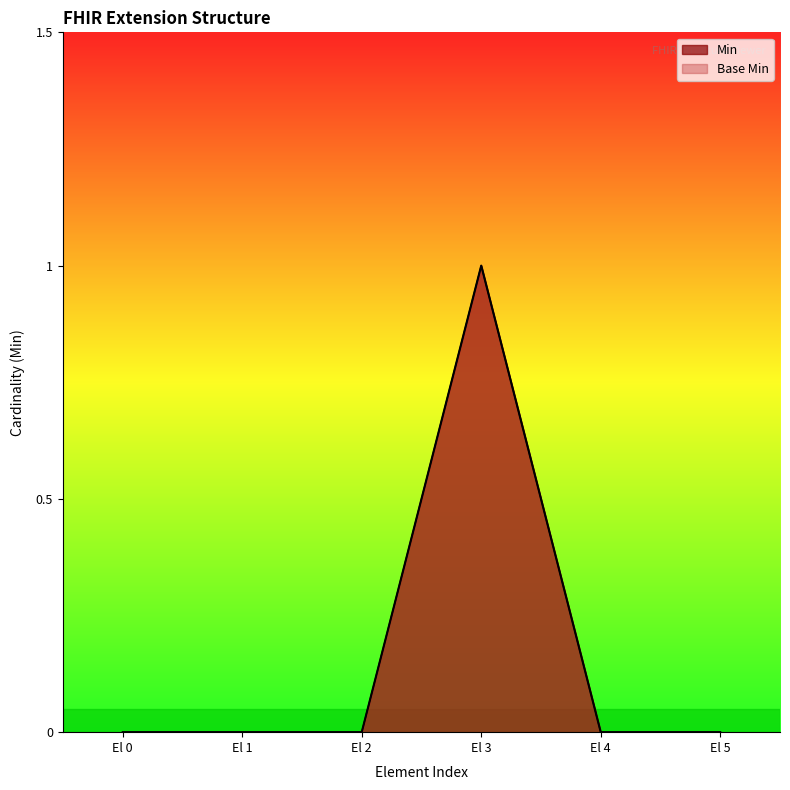

At El 3, list the series in order from largest to smallest.

Min, Base Min